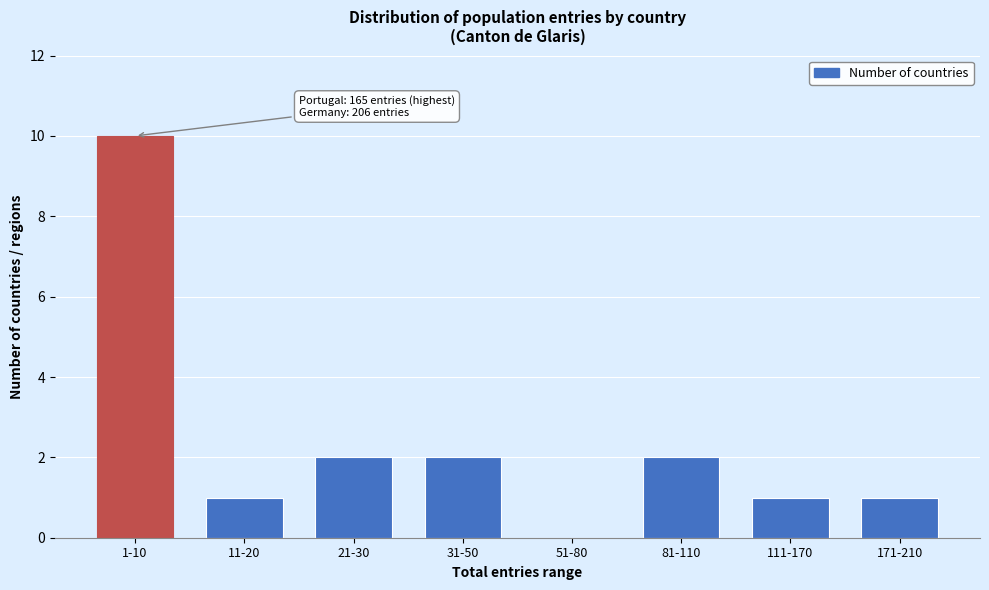

Reading left to right, list all the values displayed in this chart.

1-10=10	11-20=1	21-30=2	31-50=2	51-80=0	81-110=2	111-170=1	171-210=1